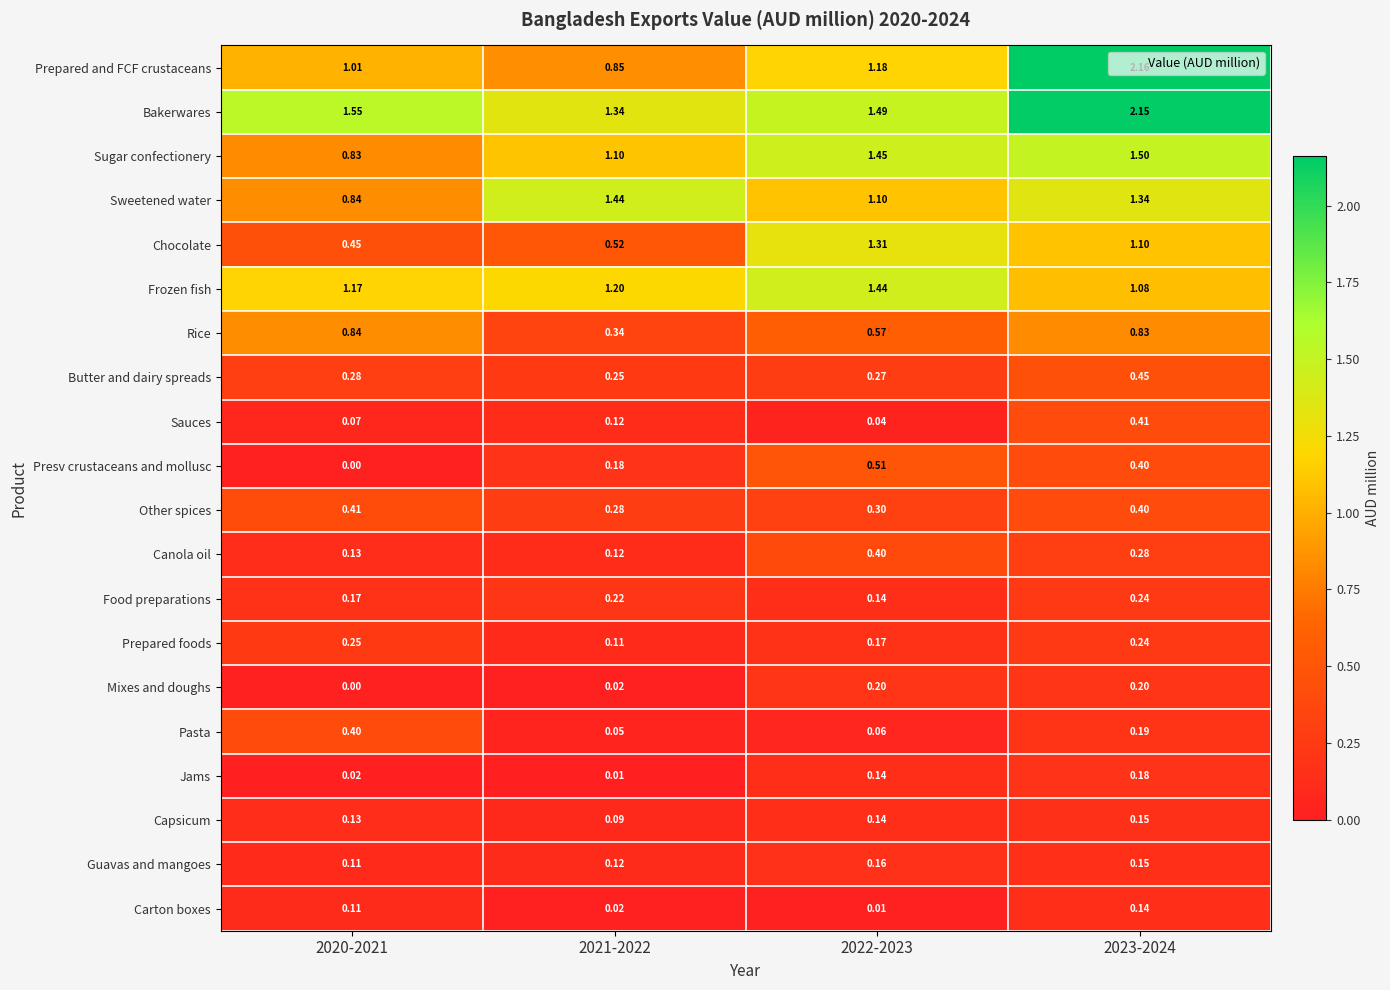

At how many categories does at least one series exceed 1?

4